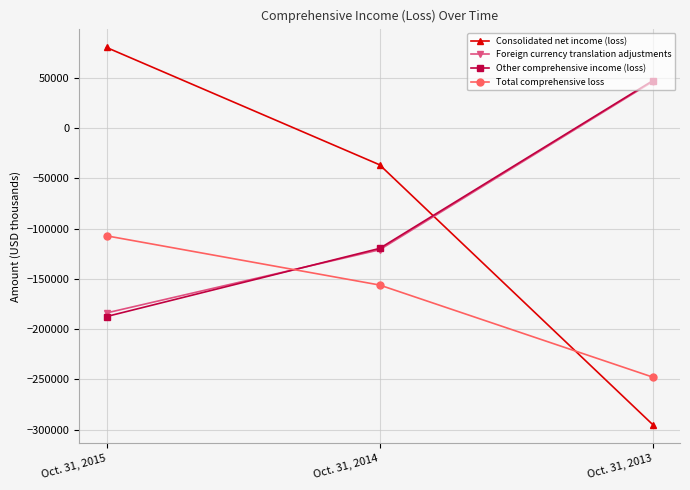

At which label does Foreign currency translation adjustments reach its peak?

Oct. 31, 2013